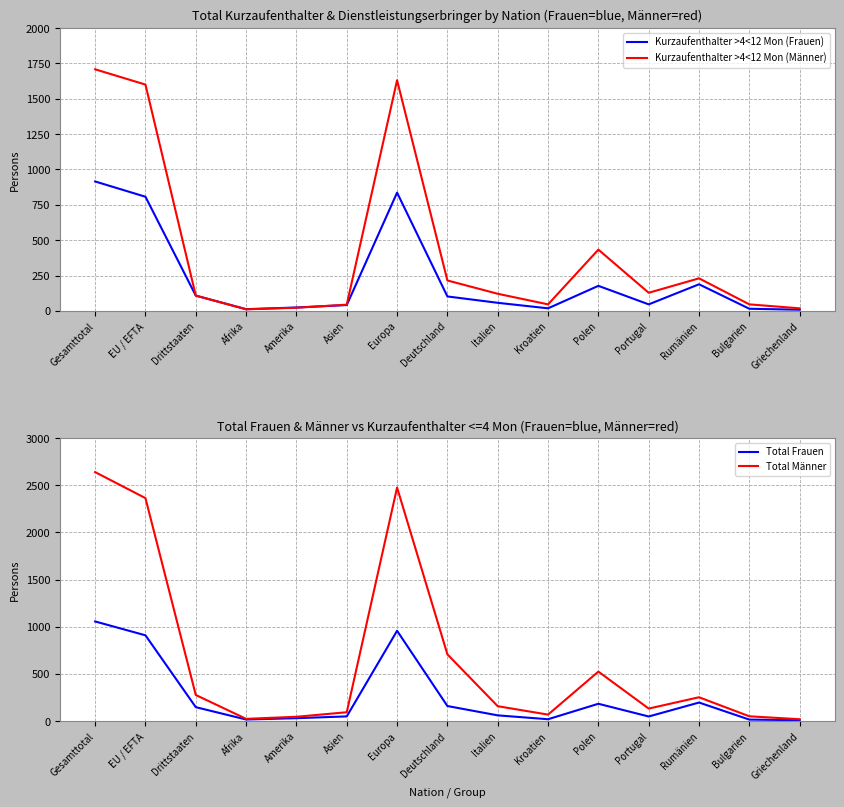

Which series ends up on top after the final intersection of Total Frauen and Kurzaufenthalter >4<12 Mon (Männer)?

Kurzaufenthalter >4<12 Mon (Männer)